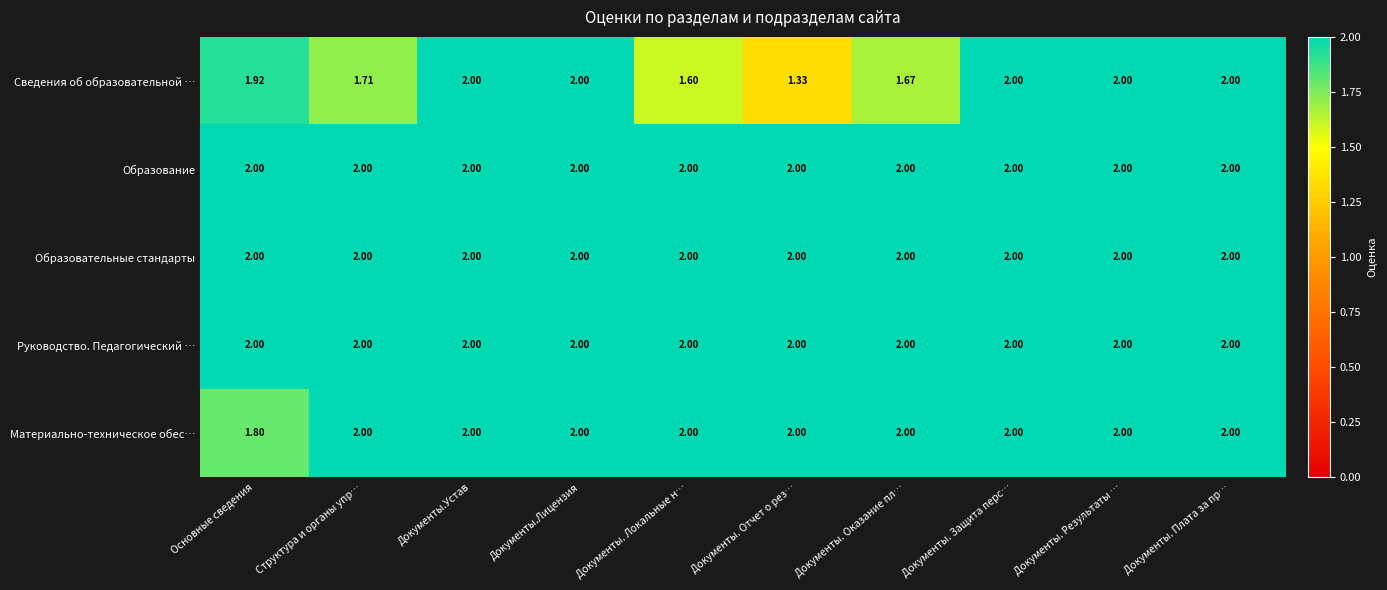

Which series has the widest spread of values?

Сведения об образовательной …